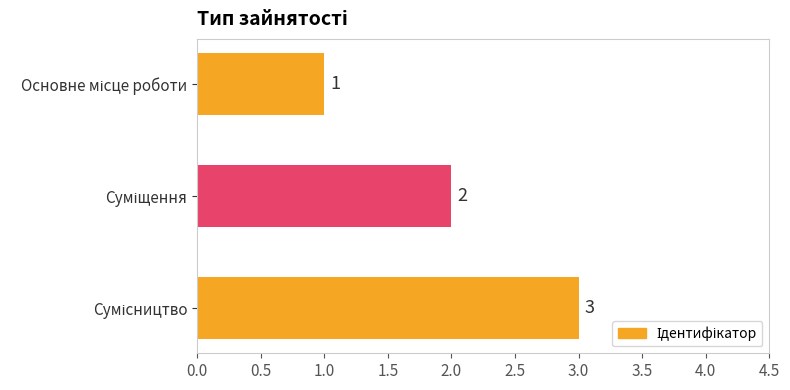

What is the value of the 1st bar from the top?

1